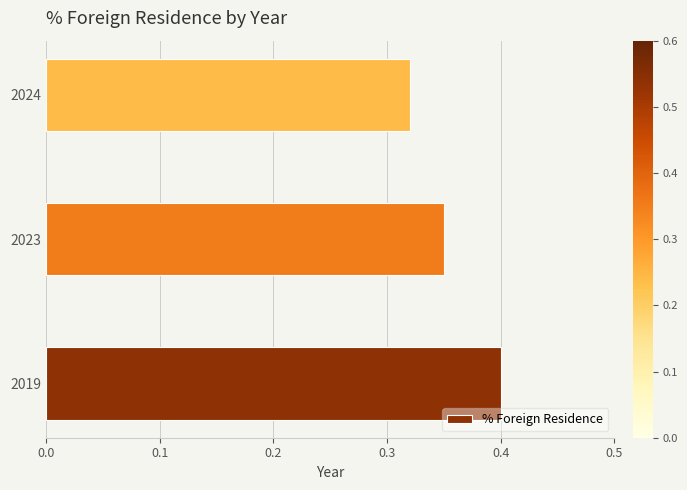

Which label corresponds to the smallest value in the chart?

2024